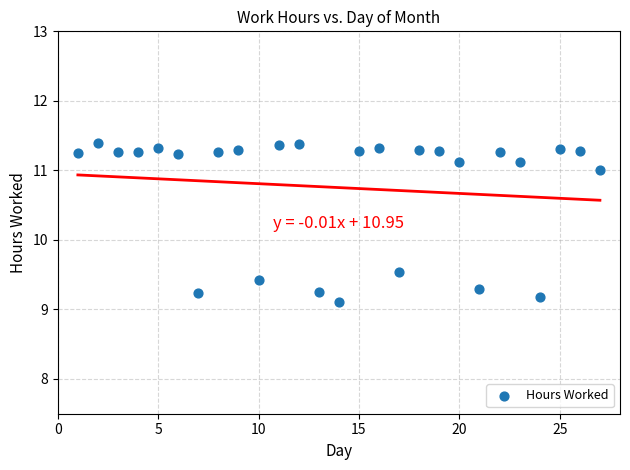

What is the range of Y values (max minus min)?

2.3